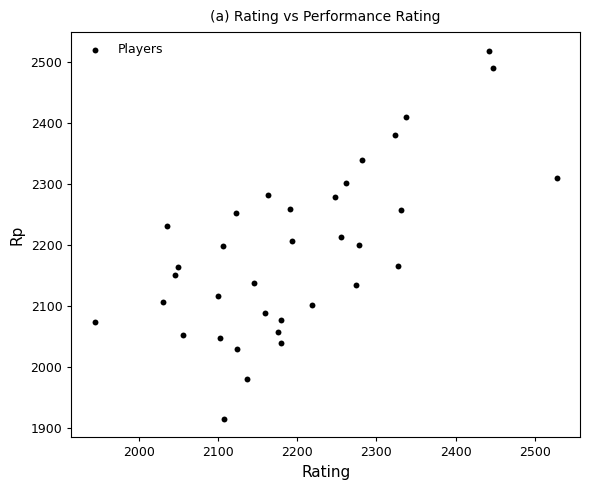

What is the range of Y values (max minus min)?

603